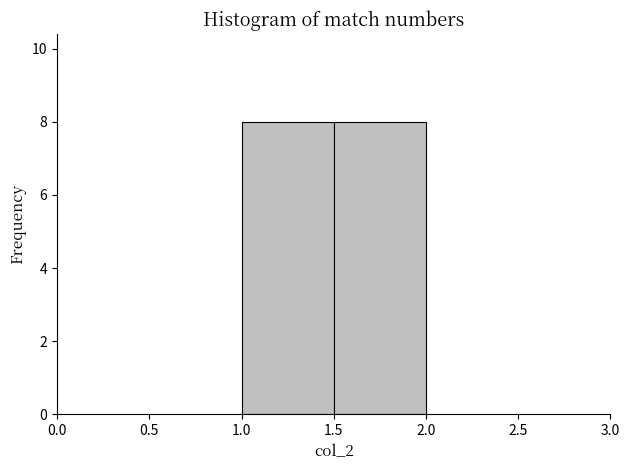

Reading left to right, transcribe this chart: for each bar, give the range it covers on the x-axis and its height. The values are not printed on the chart, so give them approximately, as read against the axis.

1.0 to 1.5: 8
1.5 to 2.0: 8